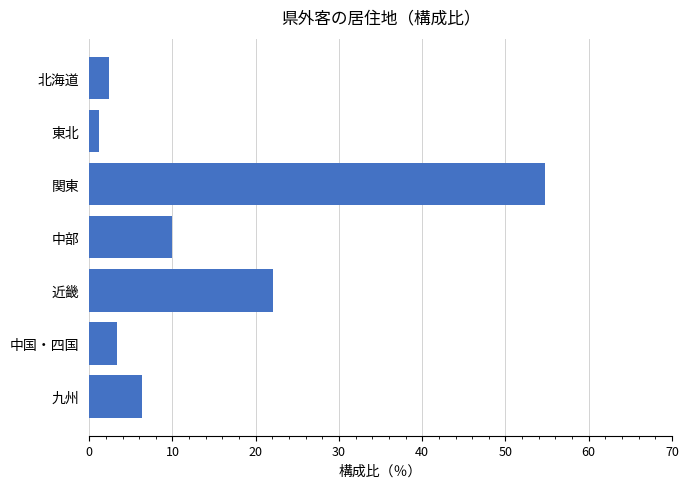

How many bars are there in total?

7